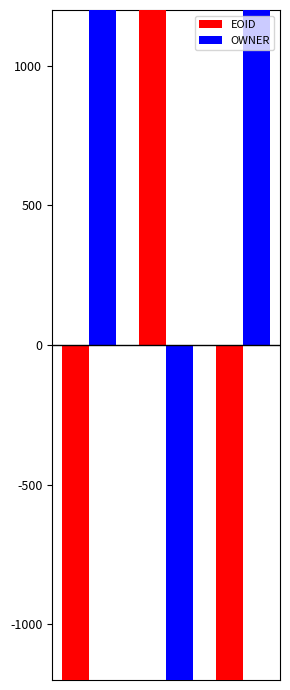

Rank the series by their maximum value, from lowest to highest.

OWNER, EOID